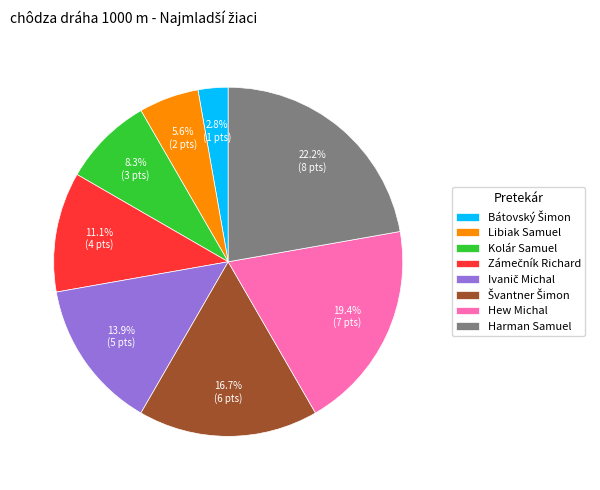

What is the ratio of the value at Harman Samuel to the value at Kolár Samuel?

2.7